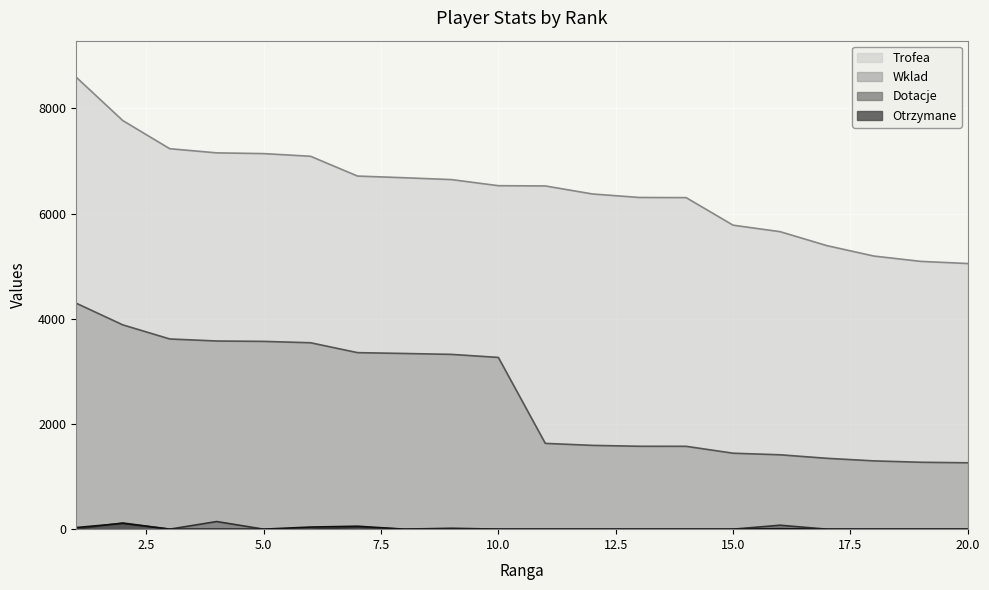

Reading left to right, what are all the values shown in this chart?

Trofea: 8599	7768	7233	7154	7140	7089	6713	6681	6646	6530	6525	6373	6306	6303	5779	5656	5390	5192	5091	5050
Wklad: 4299	3884	3616	3577	3570	3544	3356	3340	3323	3265	1631	1593	1576	1575	1444	1414	1347	1298	1272	1262
Dotacje: 0	118	0	145	0	0	34	0	18	0	0	0	0	0	0	75	0	0	0	0
Otrzymane: 30	110	0	0	0	40	56	0	0	0	0	0	0	0	0	10	0	0	0	0